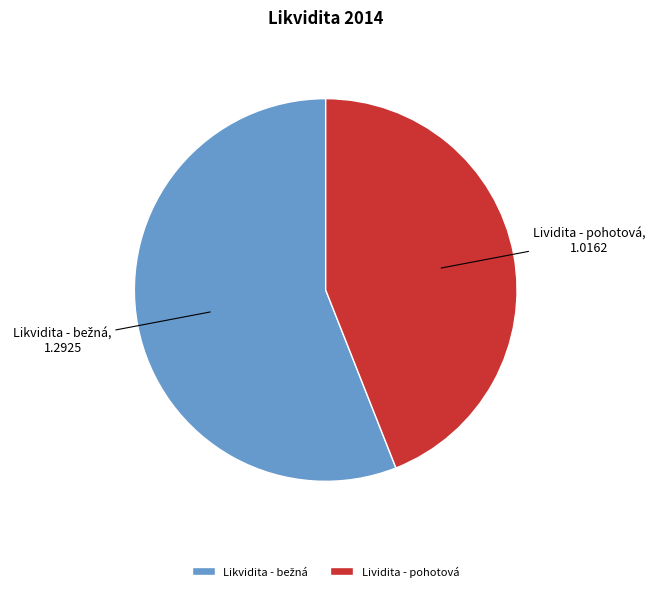

The Lividita - pohotová slice represents 44% of the pie. True or false?

True